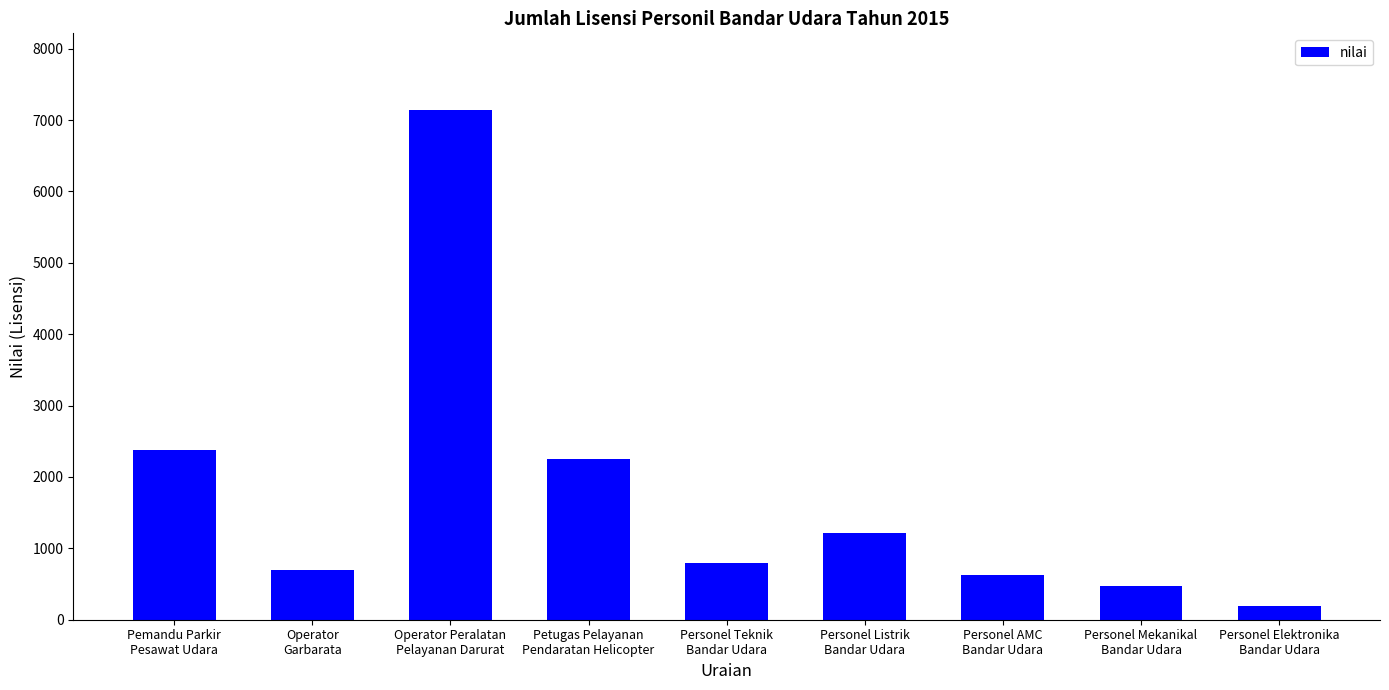

How many data points does each series have?

9